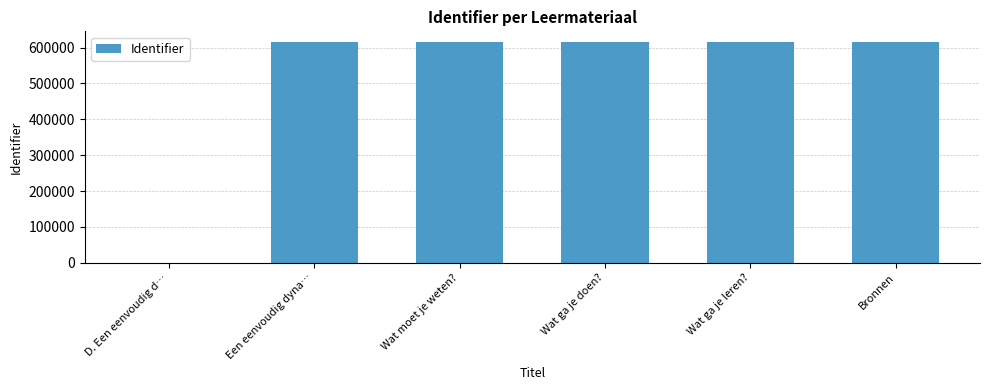

Between Wat ga je doen? and D. Een eenvoudig d…, which is larger?

Wat ga je doen?